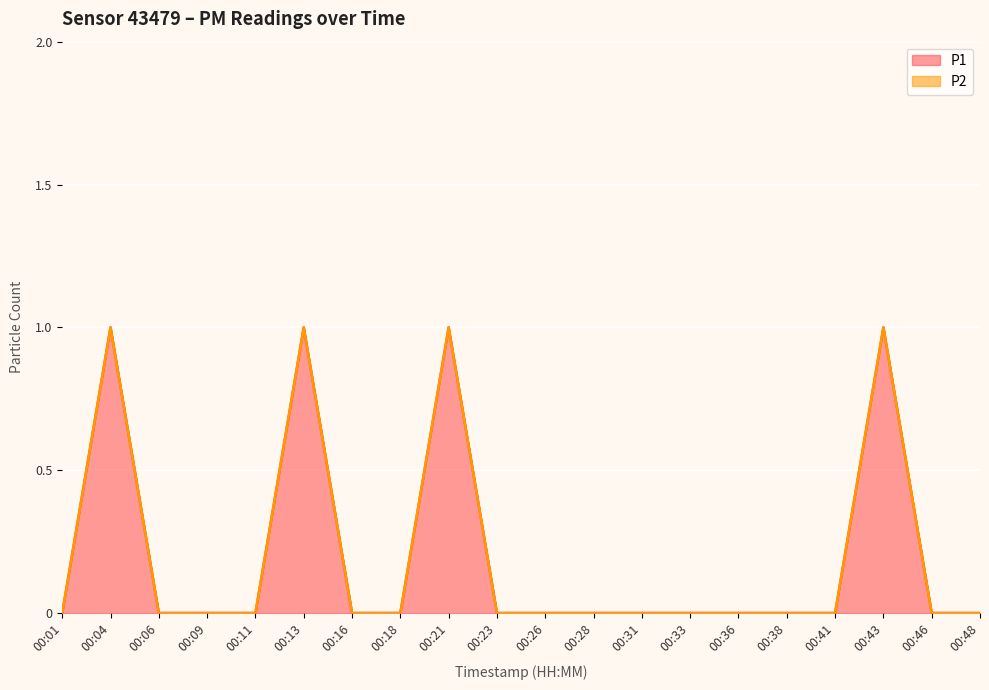

Count the values in the range 0 to 1.

20